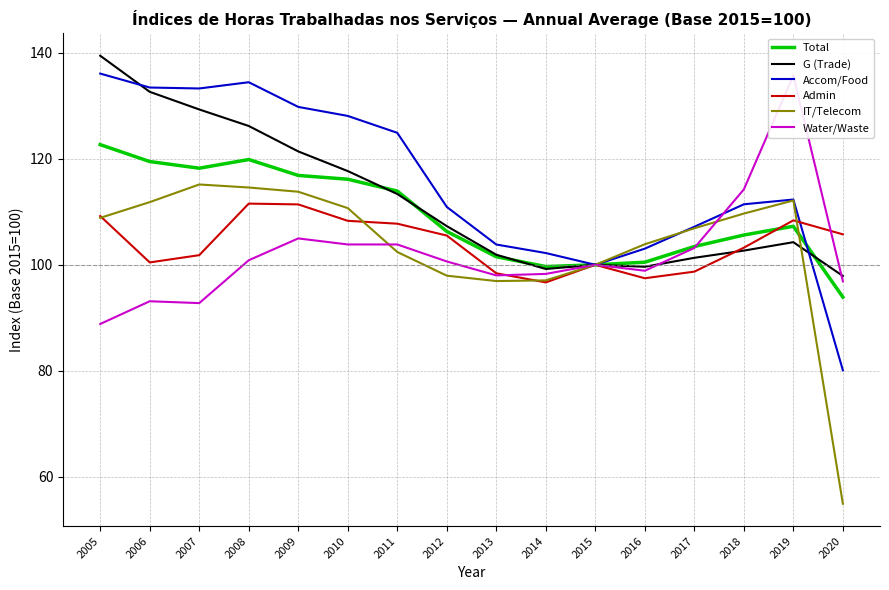

What is the value of the Accom/Food point at the 6th from the left?

128.1